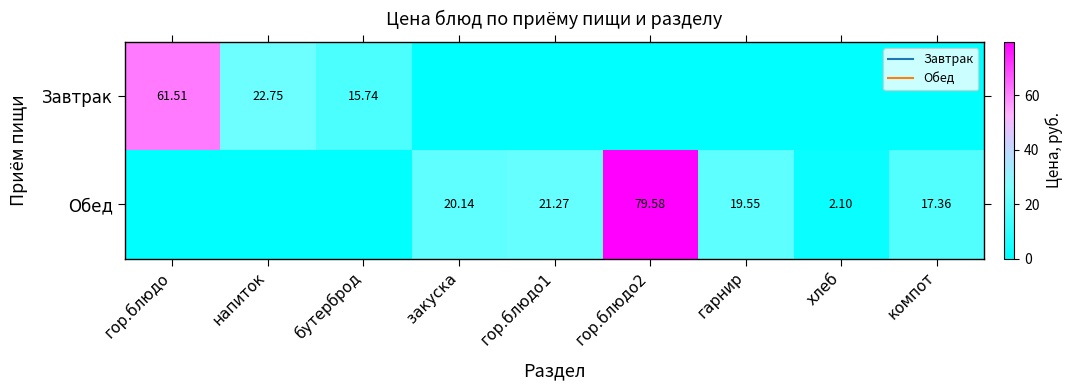

The Завтрак series shows 0.0 at гор.блюдо1. True or false?

True